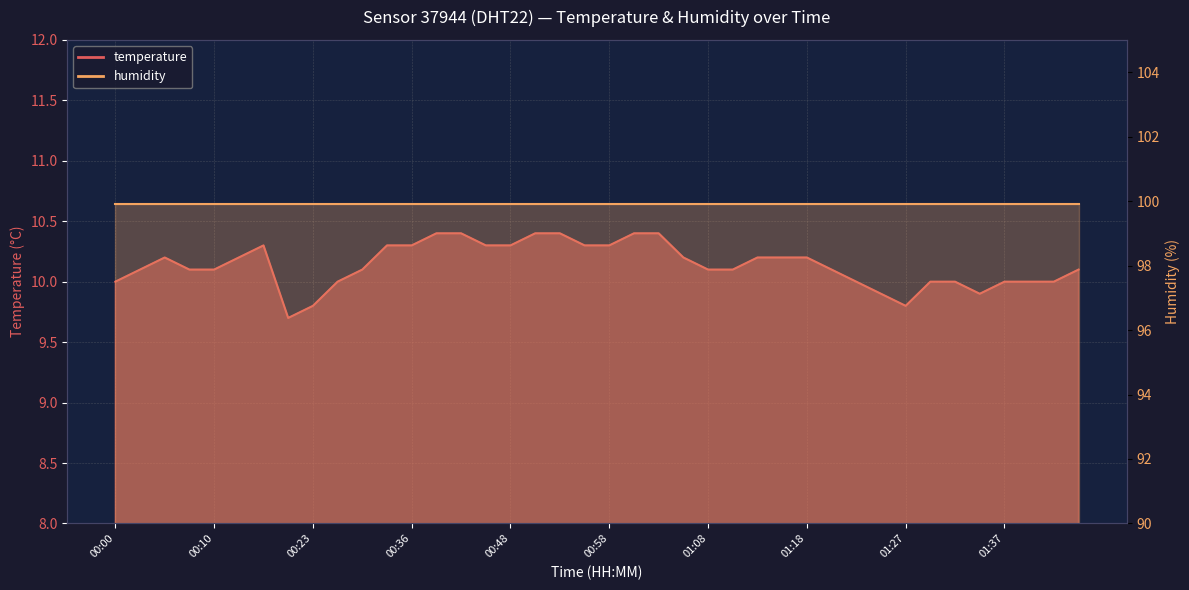

Which label corresponds to the largest value in the chart?

00:39